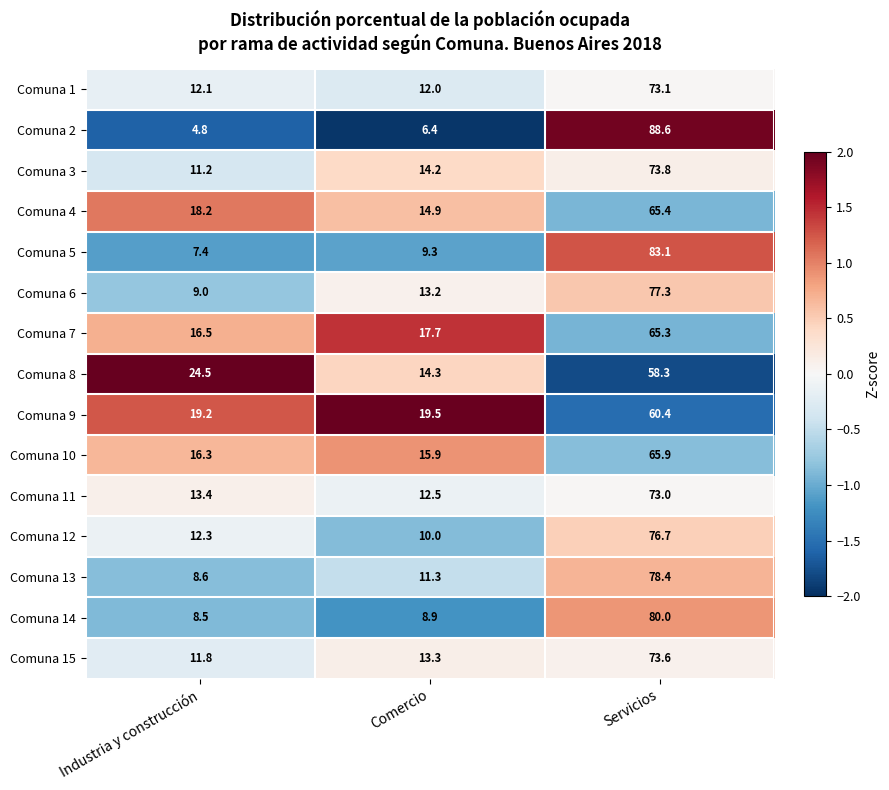

What is the highest value of the Comuna 6 series?

77.3